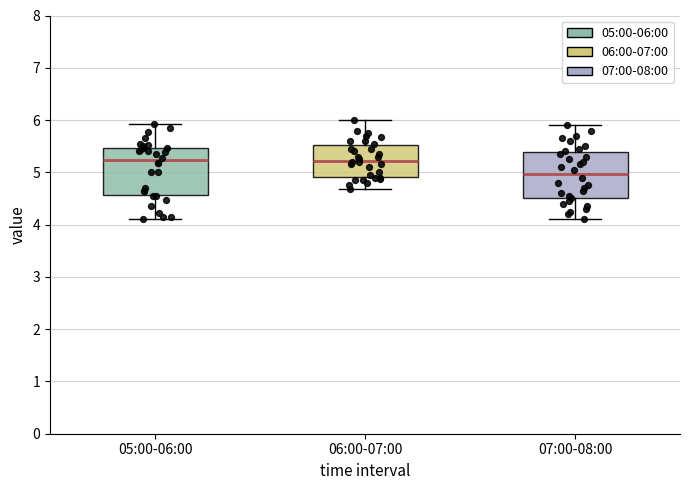

Reading left to right, transcribe this box plot: for each box, give where its median line is, the range the box spans, and where its two whiskers end, as read against the y-axis. The values are not printed on the chart, so give them approximately, as read against the axis.

05:00-06:00: median 5.2, box 4.6 to 5.5, whiskers 4.1 to 5.9
06:00-07:00: median 5.2, box 4.9 to 5.5, whiskers 4.7 to 6.0
07:00-08:00: median 5.0, box 4.5 to 5.4, whiskers 4.1 to 5.9